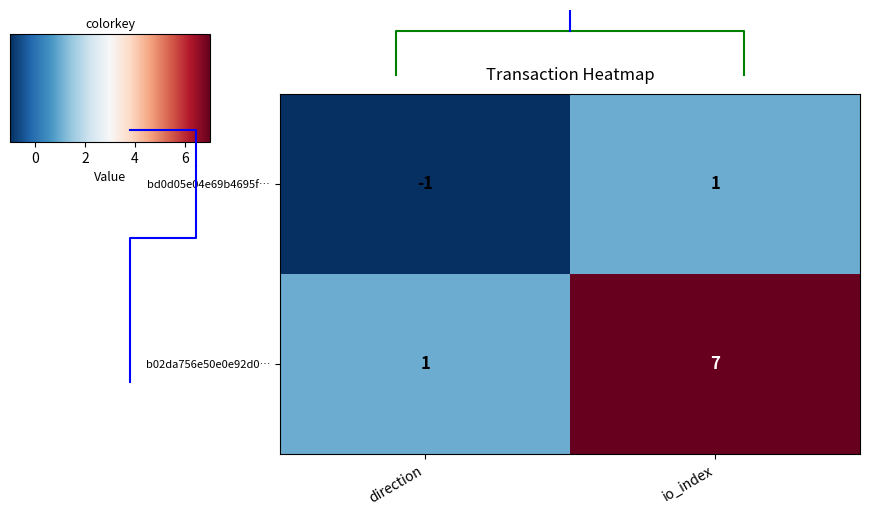

Is the value of bd0d05e04e69b4695f… at direction greater than the value of b02da756e50e0e92d0… at direction?

No